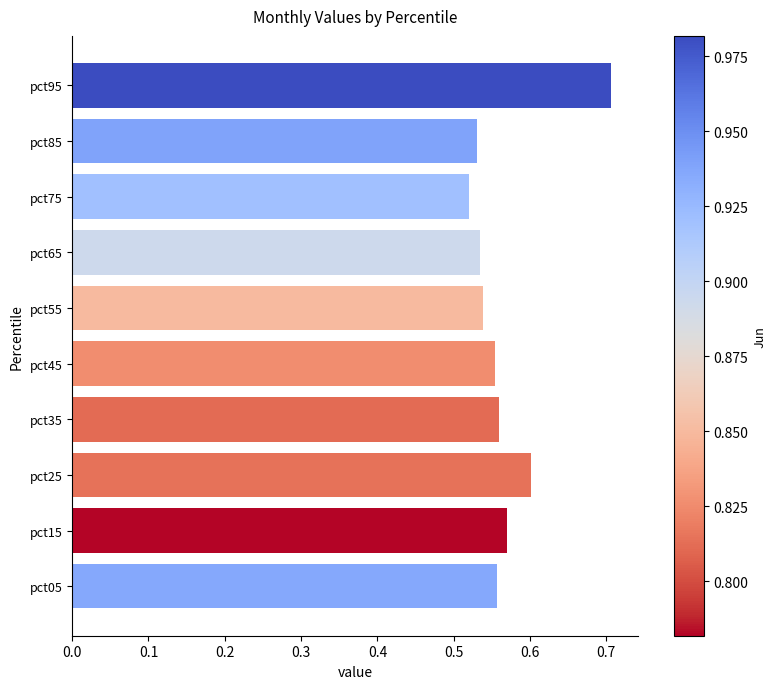

Count the number of categories in the chart.

10